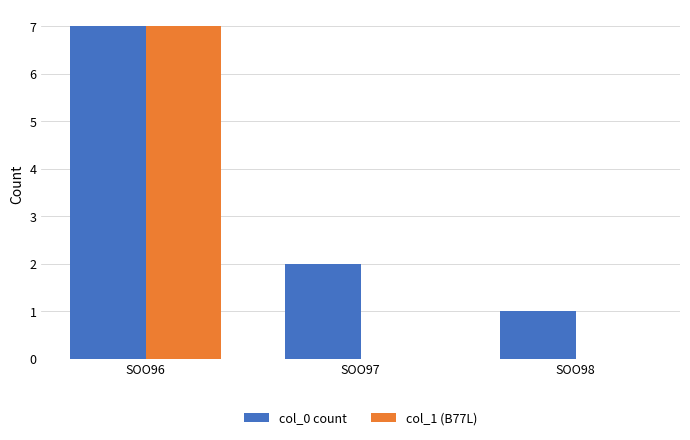

Is it true that col_0 count equals 7 at SOO96?

True